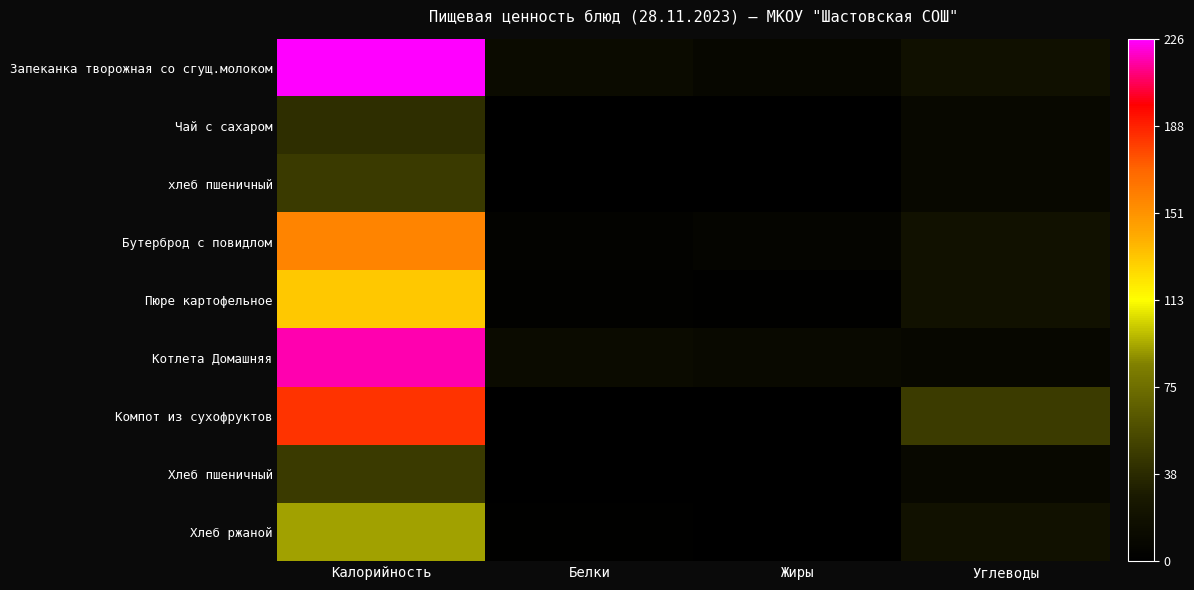

What is the total value across all series at Белки?

38.9